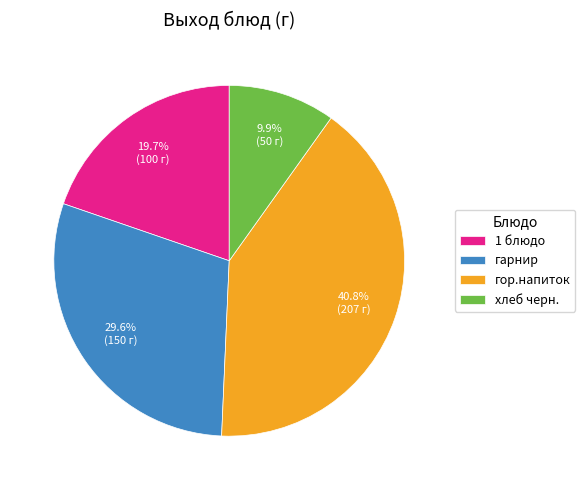

Rank the categories by value from lowest to highest.

хлеб черн., 1 блюдо, гарнир, гор.напиток